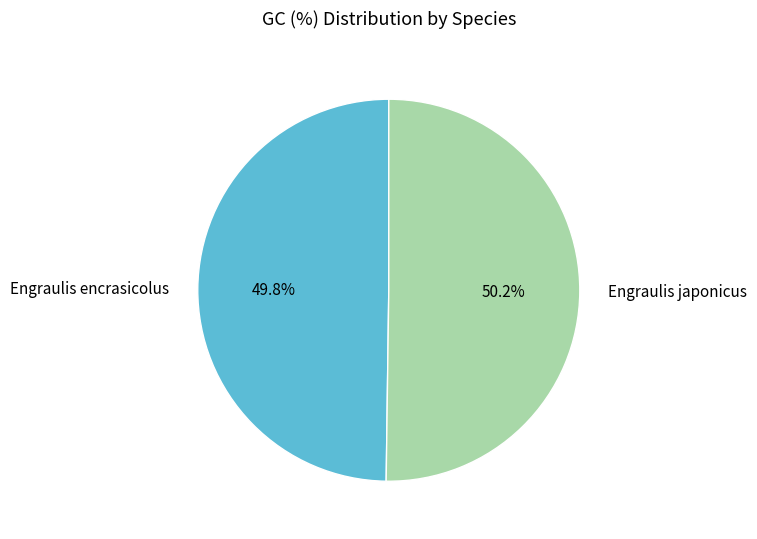

How much of the chart is everything except Engraulis encrasicolus?

50.2%